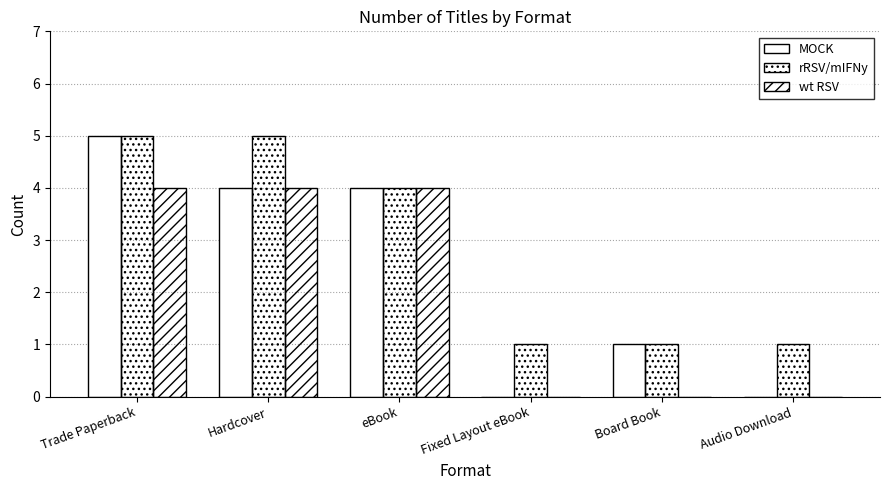

How many groups of bars are there?

6